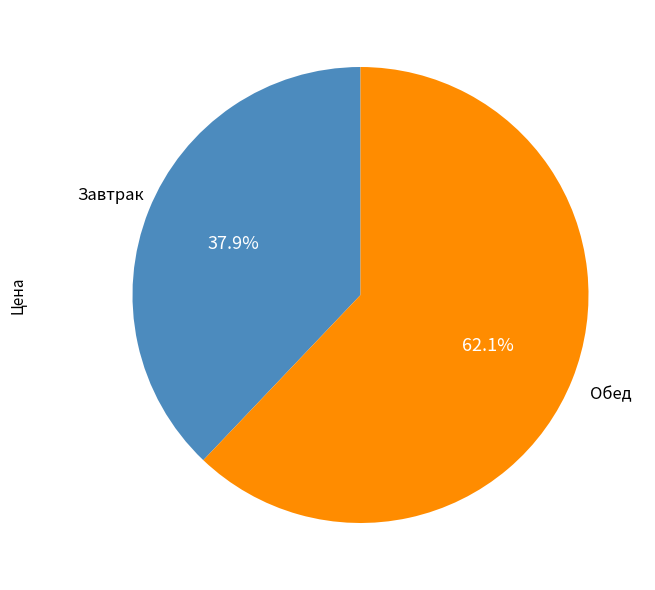

How many slices are in this pie chart?

2